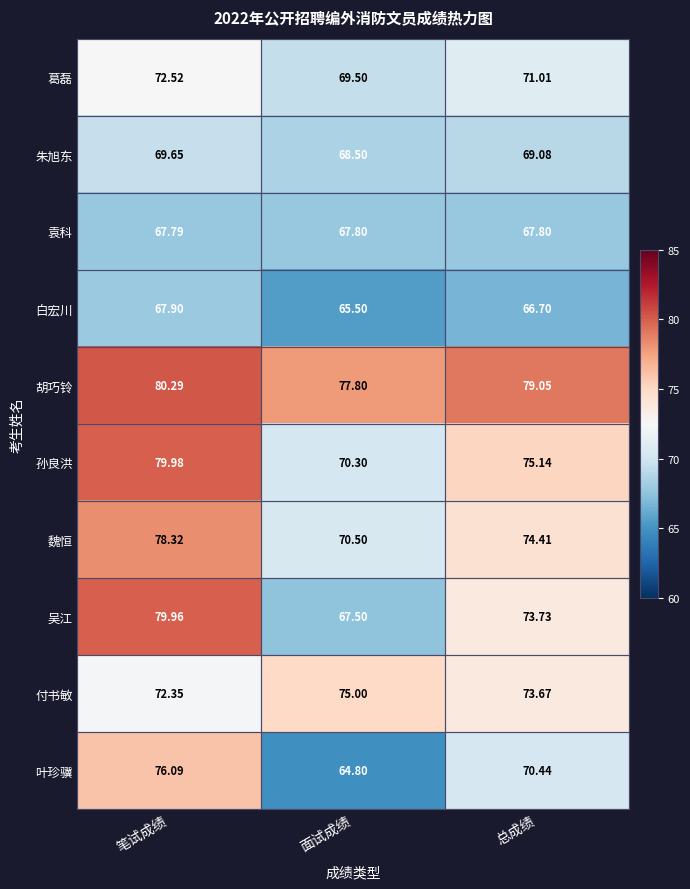

List the labels in order of 白宏川 value, smallest first.

面试成绩, 总成绩, 笔试成绩